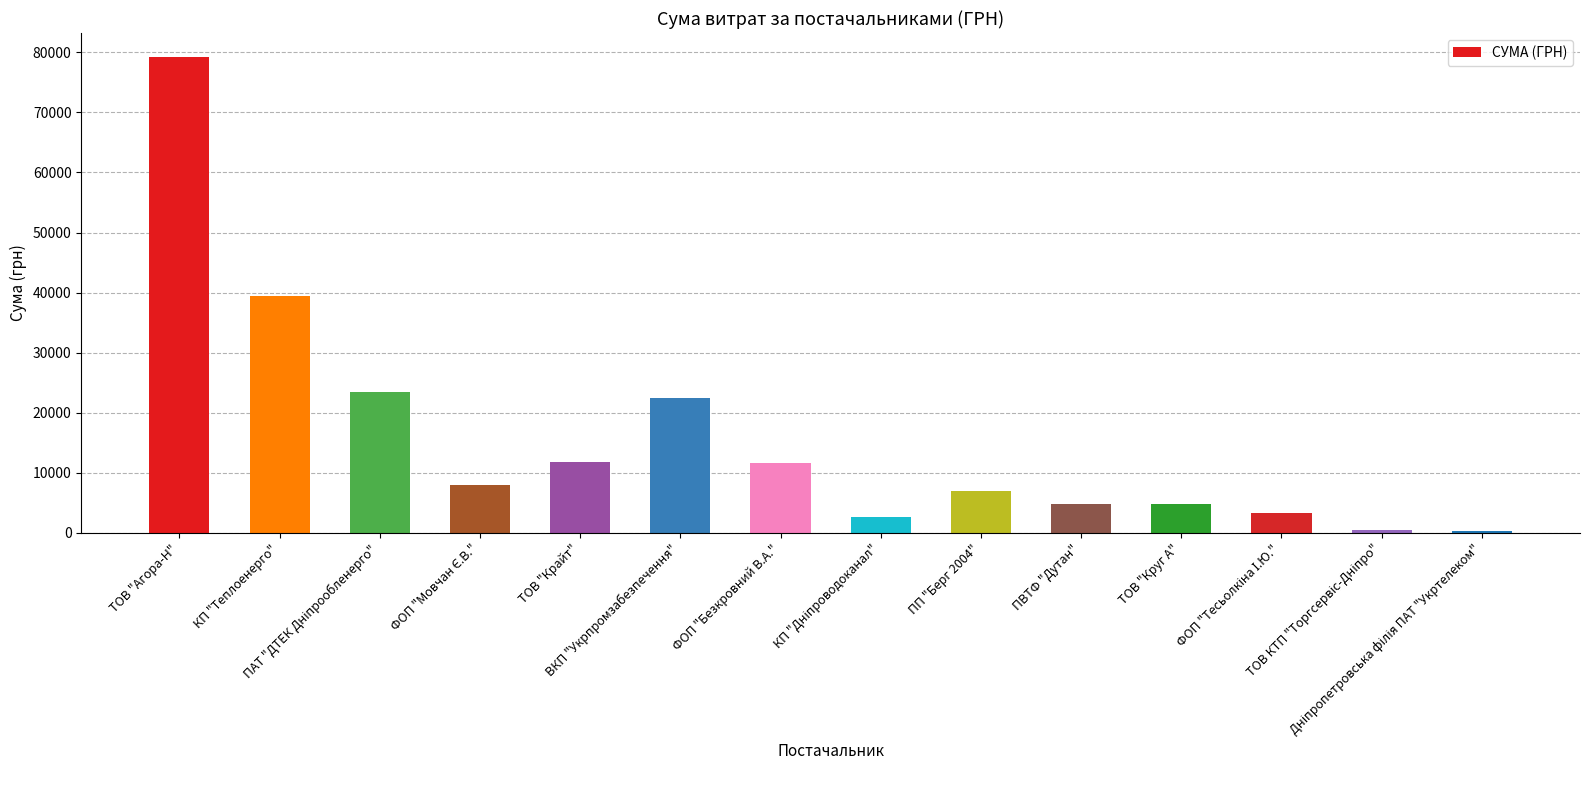

What is the maximum value shown in the chart?

79248.8